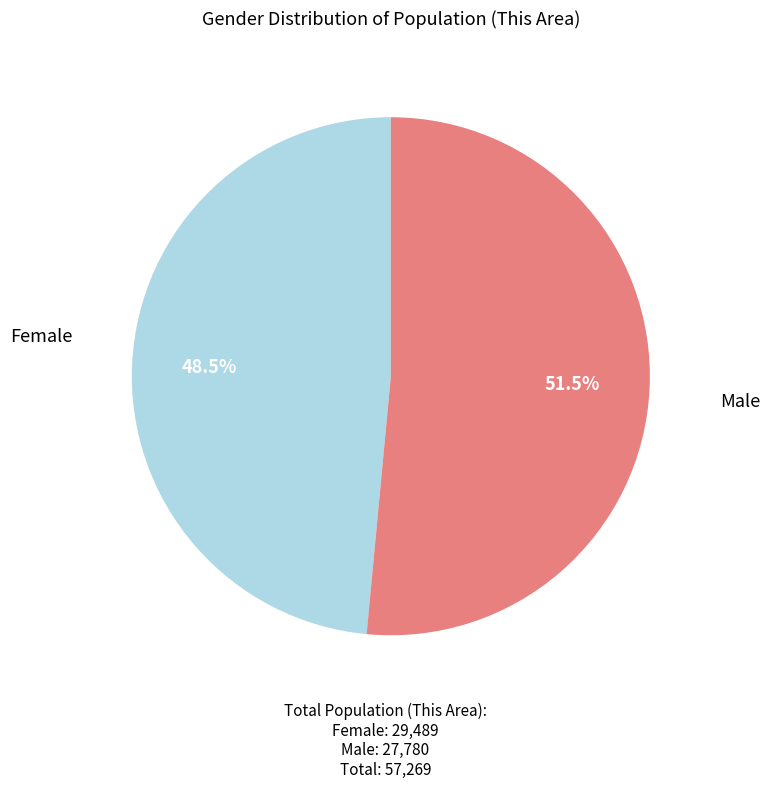

To the nearest percent, what is the difference between the largest and smallest slice percentages?

3%